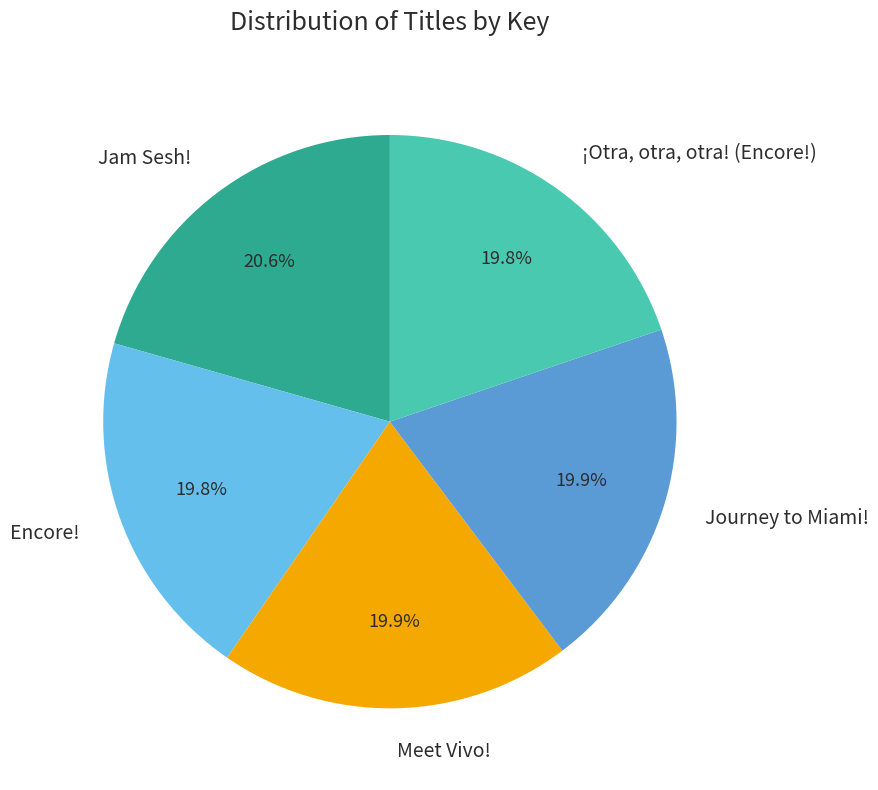

Which slice is the largest?

Jam Sesh!